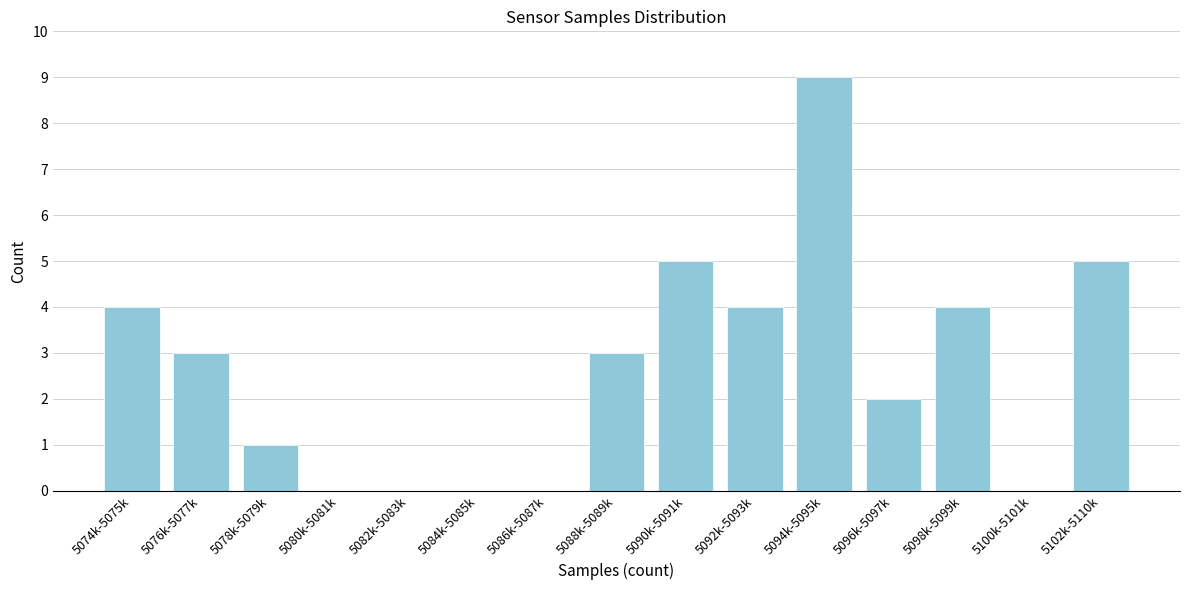

Reading right to left, transcribe all the data shown in this chart.

5102k-5110k=5	5100k-5101k=0	5098k-5099k=4	5096k-5097k=2	5094k-5095k=9	5092k-5093k=4	5090k-5091k=5	5088k-5089k=3	5086k-5087k=0	5084k-5085k=0	5082k-5083k=0	5080k-5081k=0	5078k-5079k=1	5076k-5077k=3	5074k-5075k=4